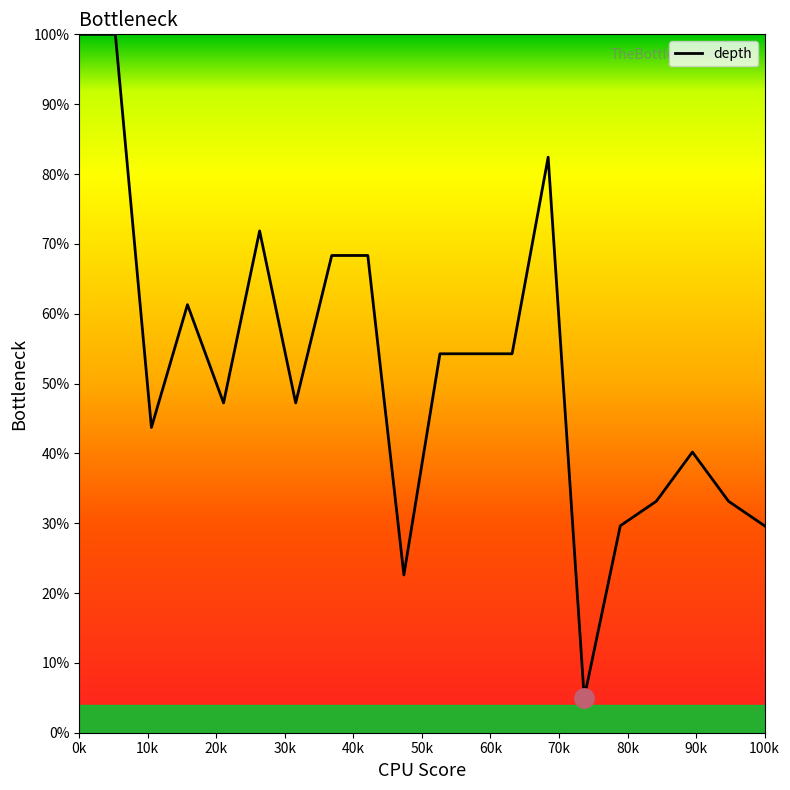

What is the greatest value displayed?

100.0